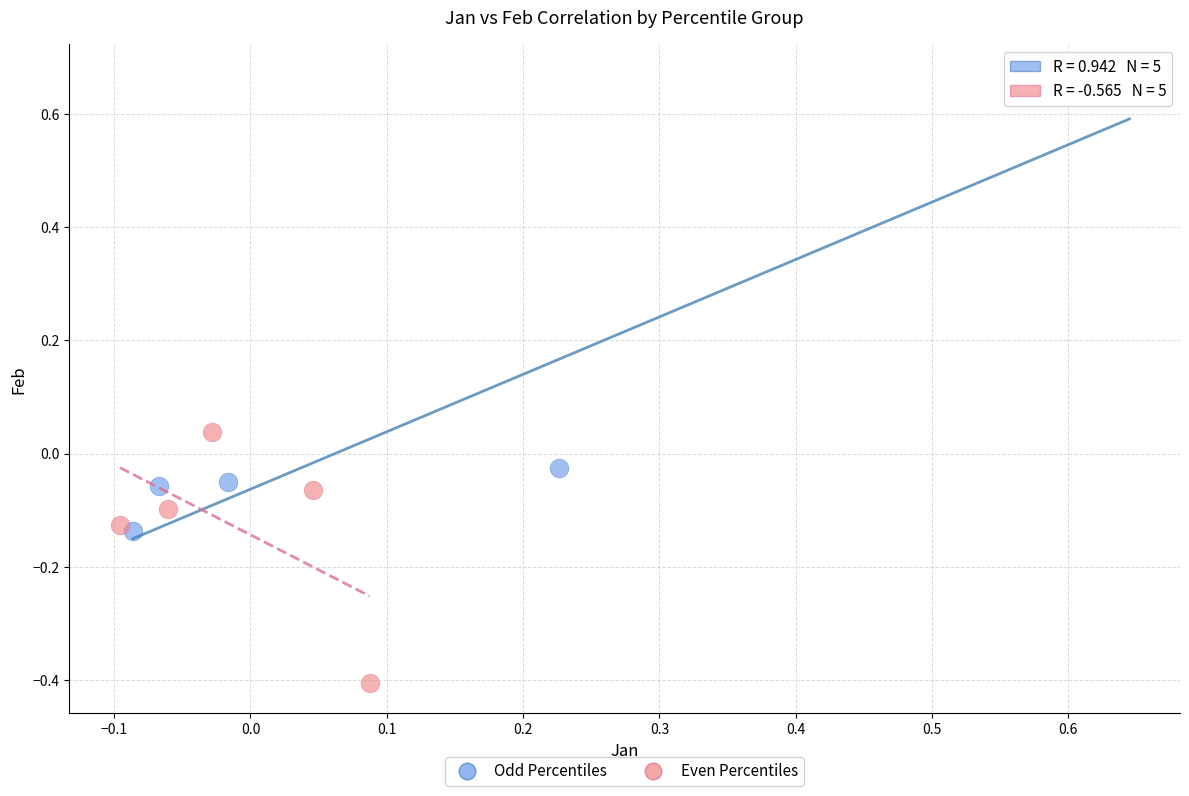

Which series contains the lowest Y value?

Even Percentiles